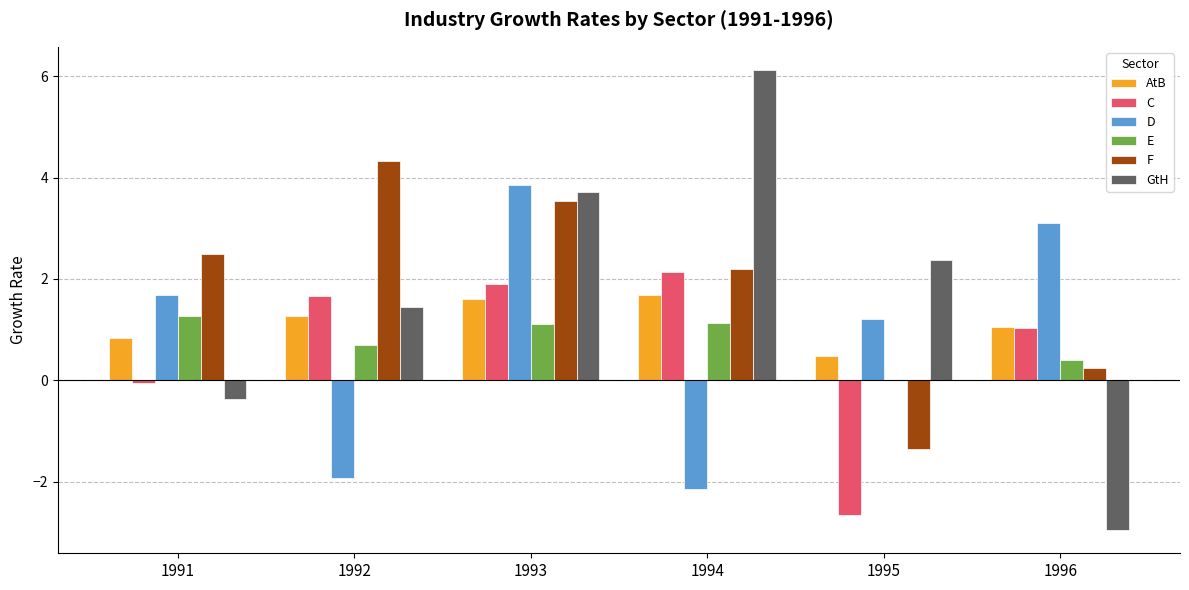

Are the bars horizontal?

No